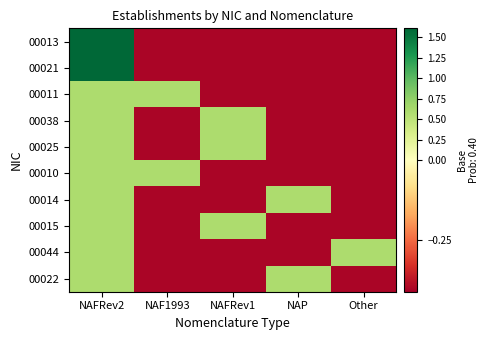

Reading right to left, list all the values displayed in this chart.

00013: Other=-0.4	NAP=-0.4	NAFRev1=-0.4	NAF1993=-0.4	NAFRev2=1.6
00021: Other=-0.4	NAP=-0.4	NAFRev1=-0.4	NAF1993=-0.4	NAFRev2=1.6
00011: Other=-0.4	NAP=-0.4	NAFRev1=-0.4	NAF1993=0.6	NAFRev2=0.6
00038: Other=-0.4	NAP=-0.4	NAFRev1=0.6	NAF1993=-0.4	NAFRev2=0.6
00025: Other=-0.4	NAP=-0.4	NAFRev1=0.6	NAF1993=-0.4	NAFRev2=0.6
00010: Other=-0.4	NAP=-0.4	NAFRev1=-0.4	NAF1993=0.6	NAFRev2=0.6
00014: Other=-0.4	NAP=0.6	NAFRev1=-0.4	NAF1993=-0.4	NAFRev2=0.6
00015: Other=-0.4	NAP=-0.4	NAFRev1=0.6	NAF1993=-0.4	NAFRev2=0.6
00044: Other=0.6	NAP=-0.4	NAFRev1=-0.4	NAF1993=-0.4	NAFRev2=0.6
00022: Other=-0.4	NAP=0.6	NAFRev1=-0.4	NAF1993=-0.4	NAFRev2=0.6